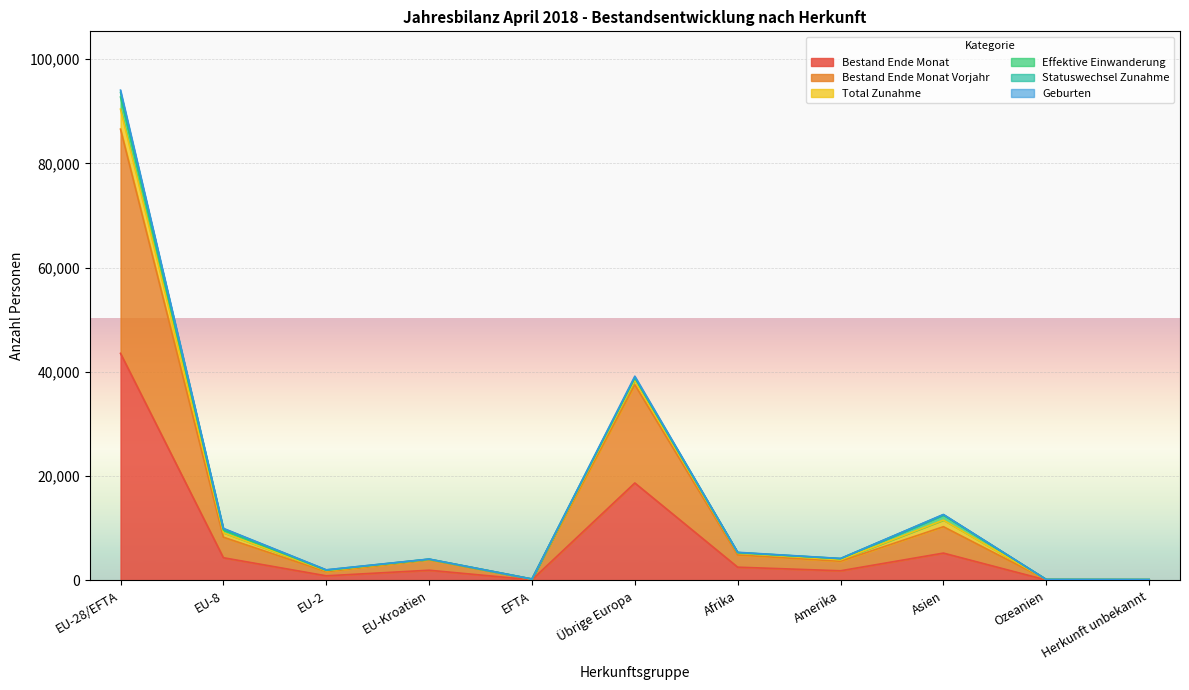

How many data points in Bestand Ende Monat are less than 1964?

5